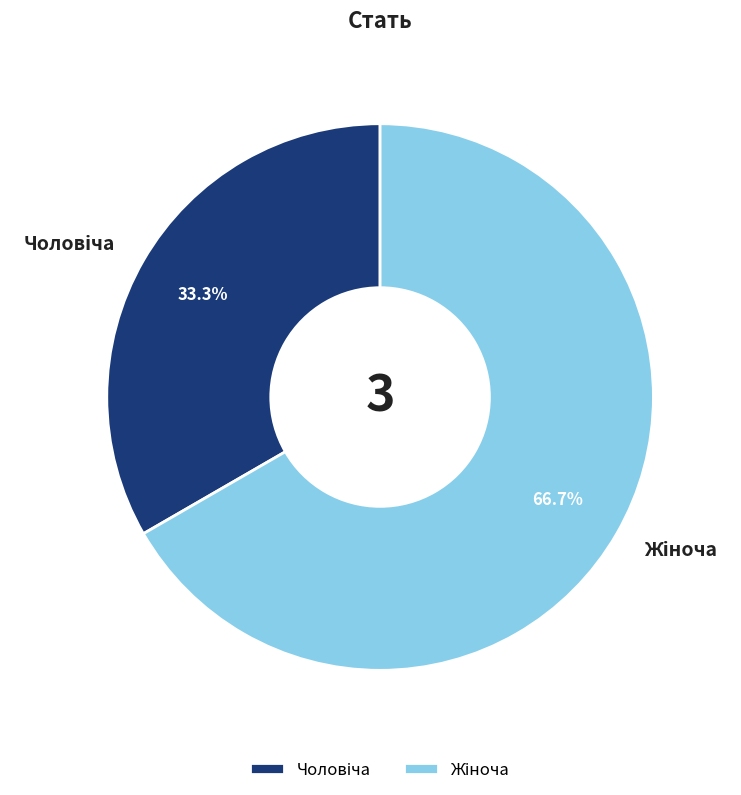

Does any single category account for the majority?

Yes